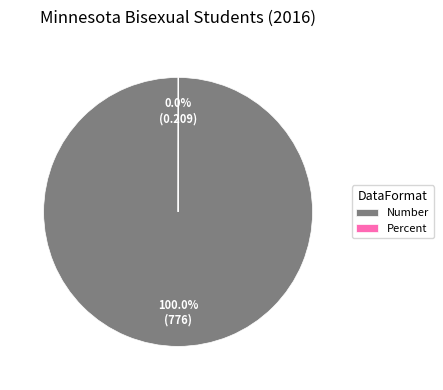

Which category has the biggest portion of the pie?

Number